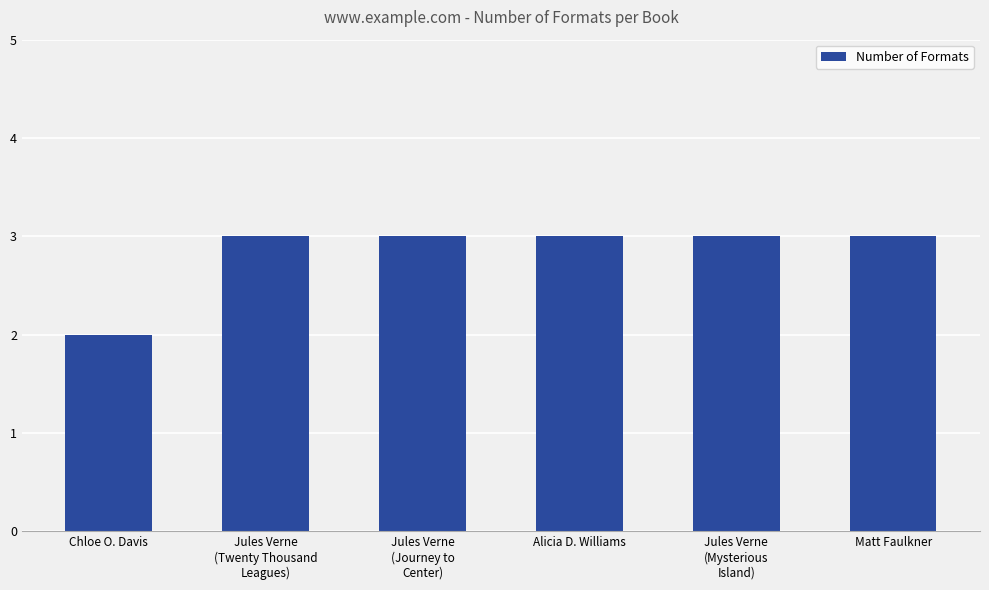

True or false: the data shows 5 at Matt Faulkner.

False